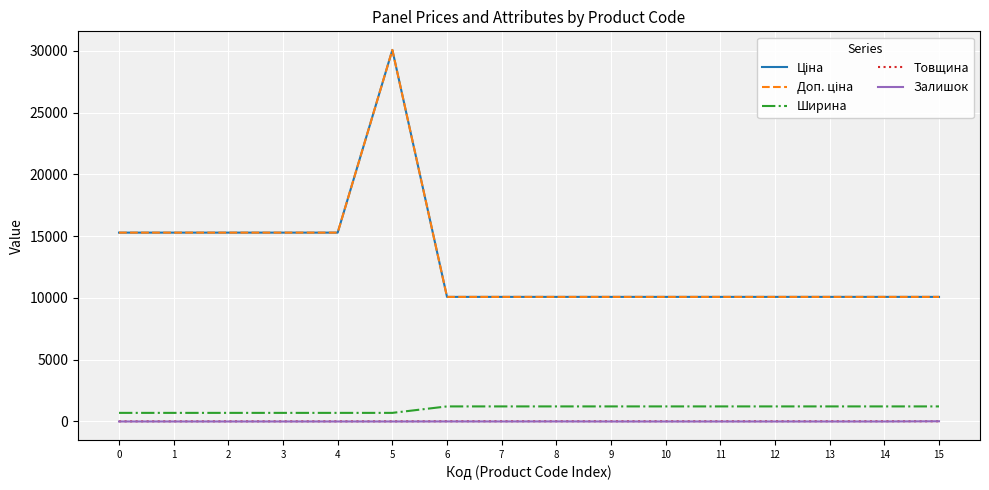

At which category is the sum across all series the highest?

5